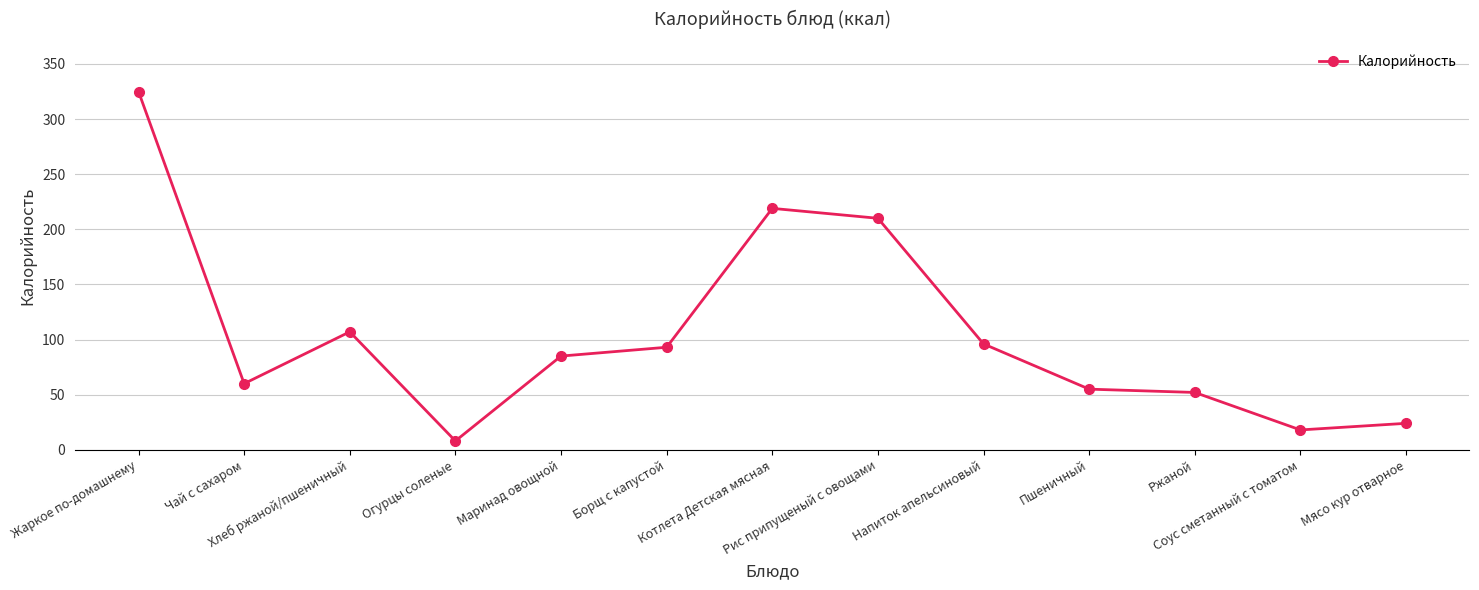

What is the minimum value shown in the chart?

8